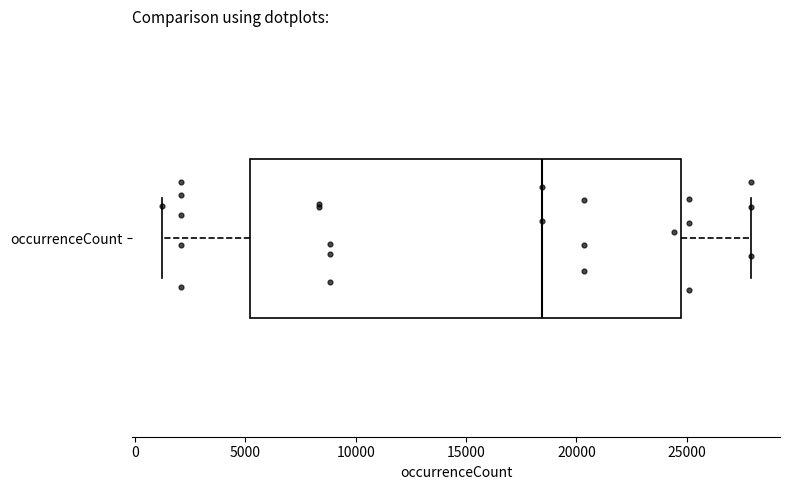

Transcribe this box plot: give where the median line is, the range the box spans, and where the two whiskers end, as read against the x-axis. The values are not printed on the chart, so give them approximately, as read against the axis.

median 18500, box 5000 to 25000, whiskers 1000 to 28000